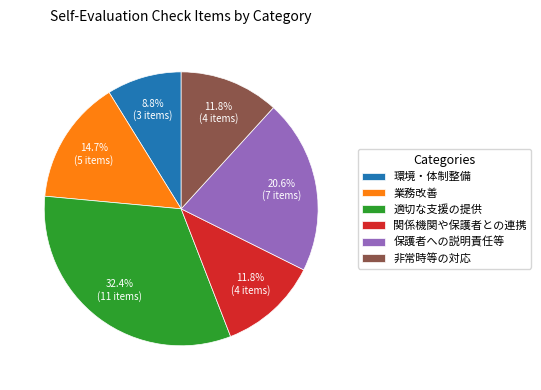

Is it true that 非常時等の対応 is 12% of the pie?

True